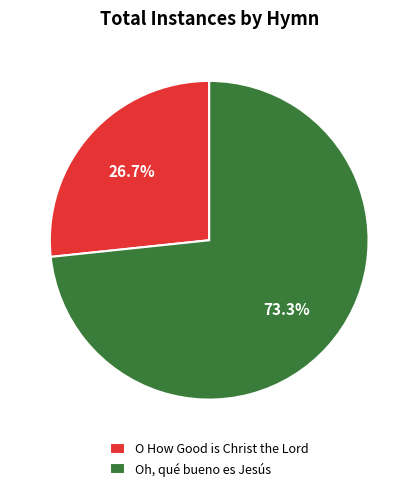

What percentage do O How Good is Christ the Lord and Oh, qué bueno es Jesús together represent?

100.0%